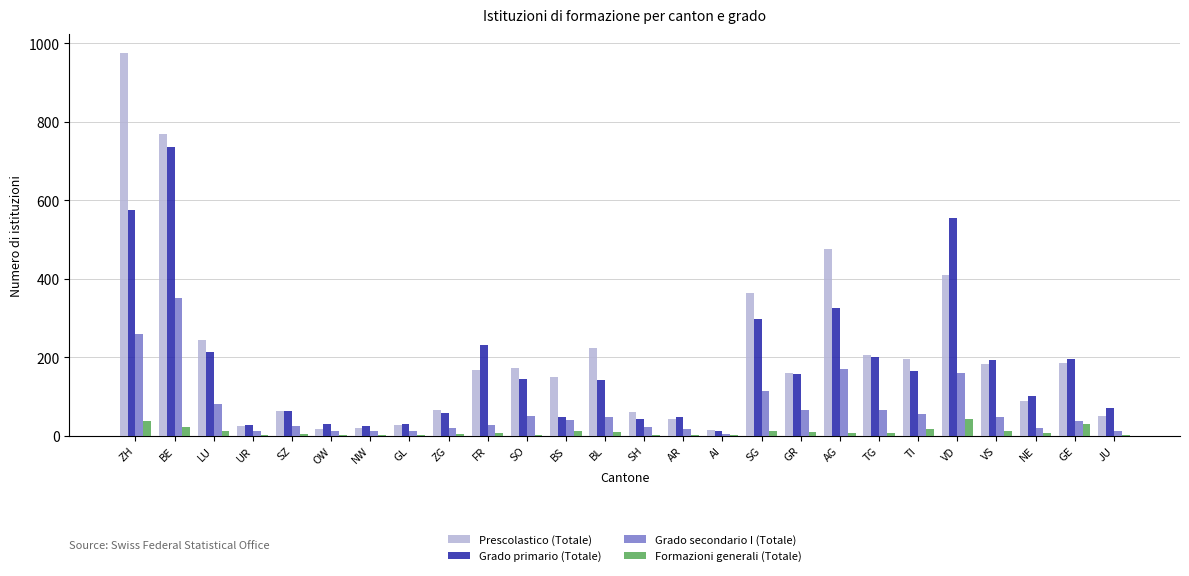

What is the sum of the Grado primario (Totale) values at AG and VD?

882